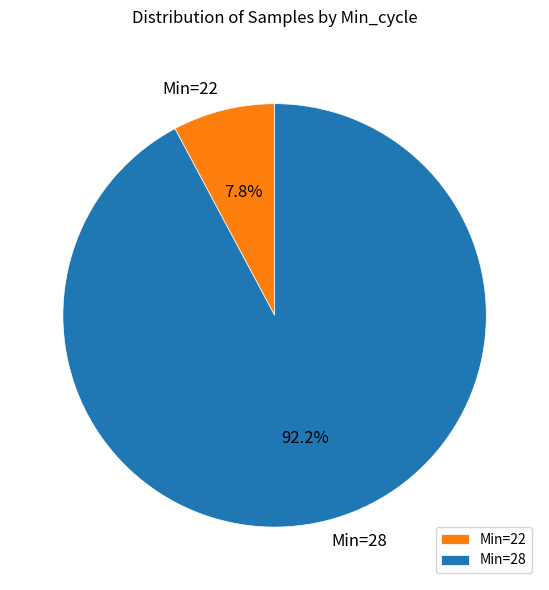

How much of the chart is everything except Min=22?

92.2%